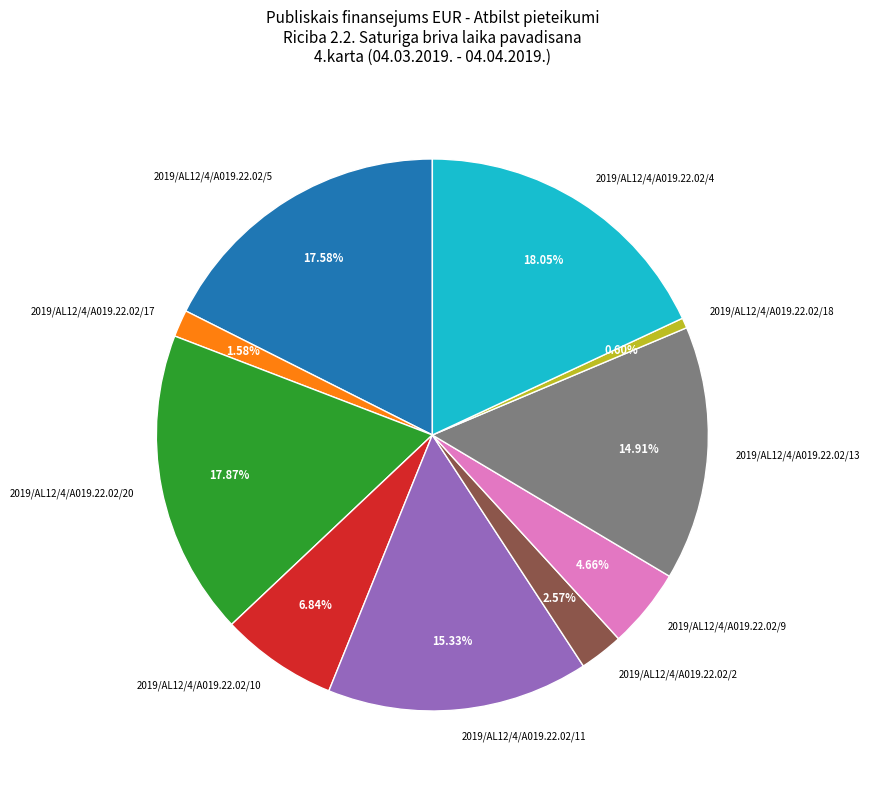

What percentage is the 2019/AL12/4/A019.22.02/10 slice, to the nearest percent?

7%